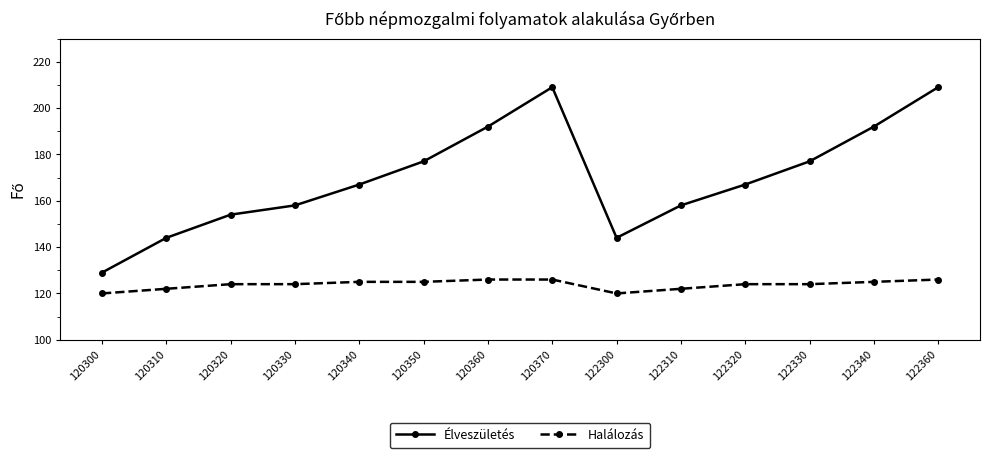

Reading left to right, list all the values displayed in this chart.

Élveszületés: 120300=129	120310=144	120320=154	120330=158	120340=167	120350=177	120360=192	120370=209	122300=144	122310=158	122320=167	122330=177	122340=192	122360=209
Halálozás: 120300=120	120310=122	120320=124	120330=124	120340=125	120350=125	120360=126	120370=126	122300=120	122310=122	122320=124	122330=124	122340=125	122360=126